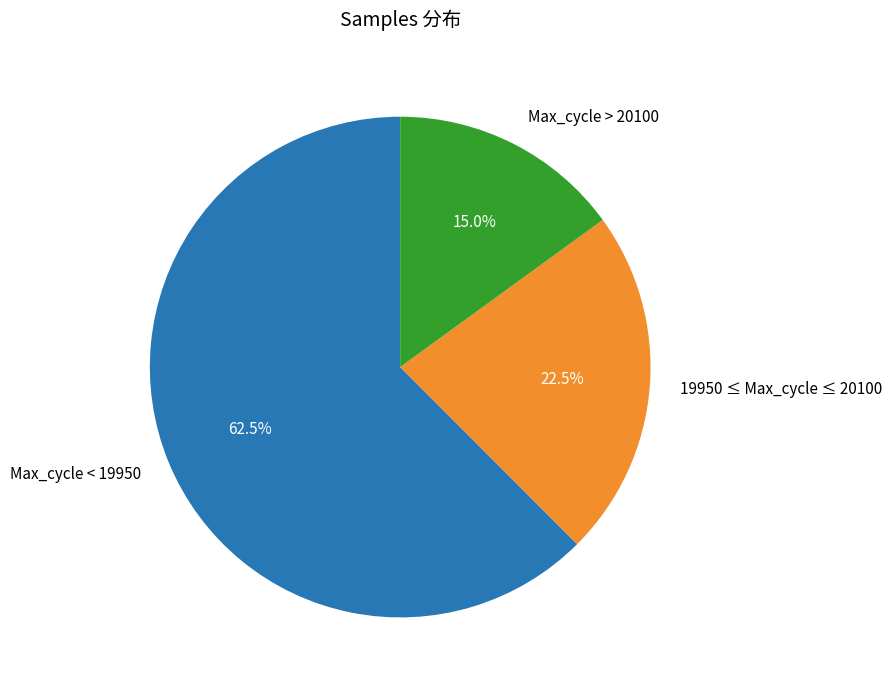

How many segments does this pie chart have?

3